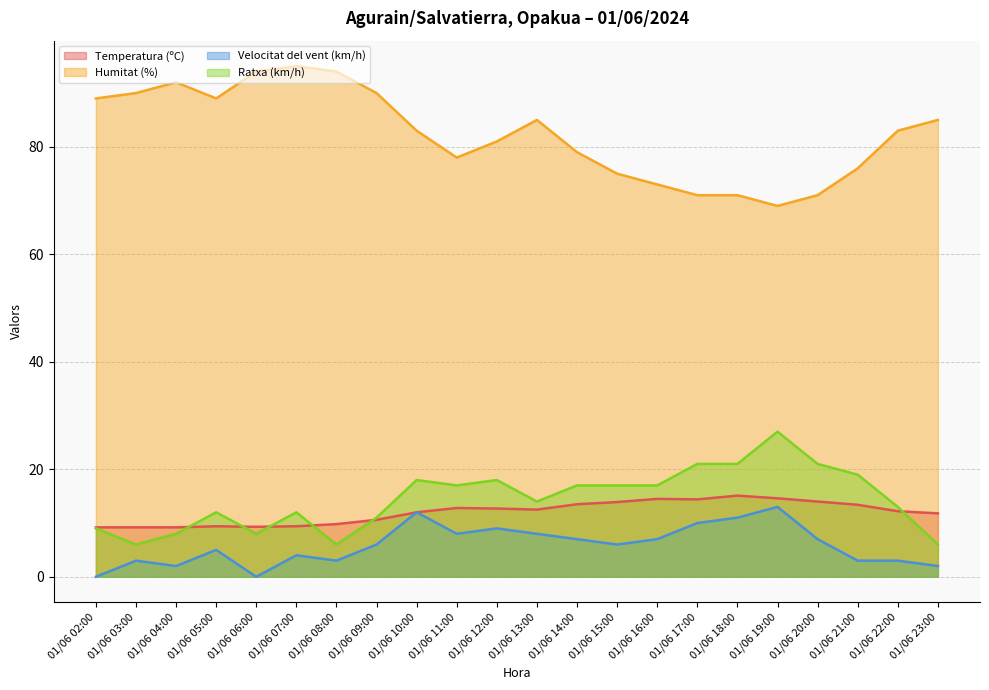

Which has a higher value, 01/06 02:00 or 01/06 10:00?

01/06 10:00